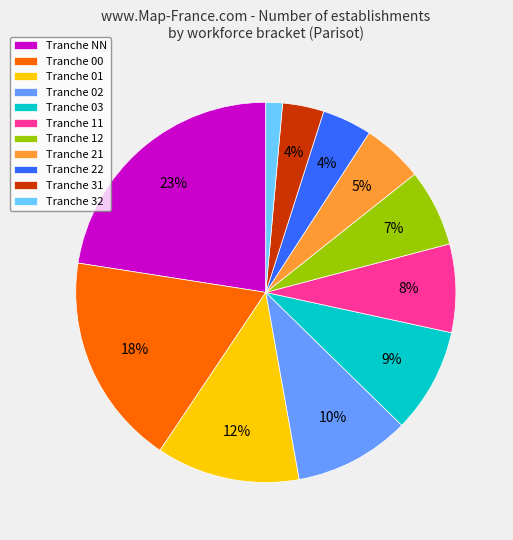

To the nearest percent, what is the average slice percentage?

9%